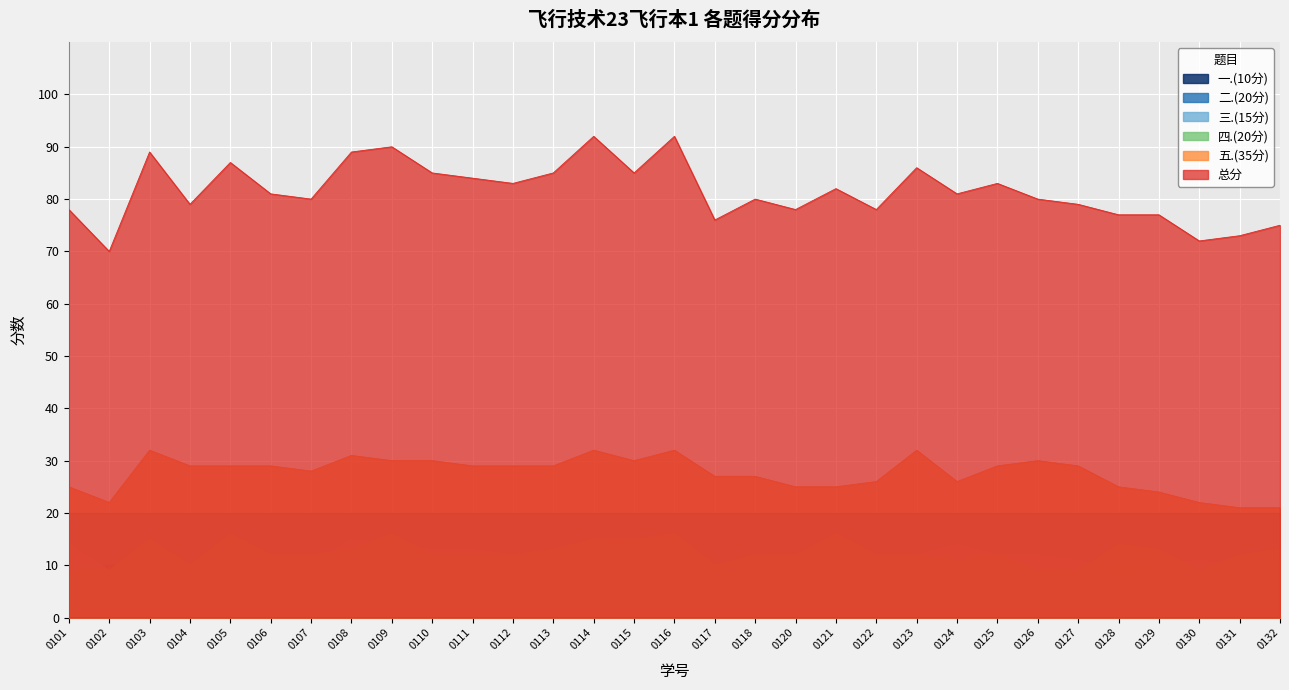

What is the average value of the 五.(35分) series?

28